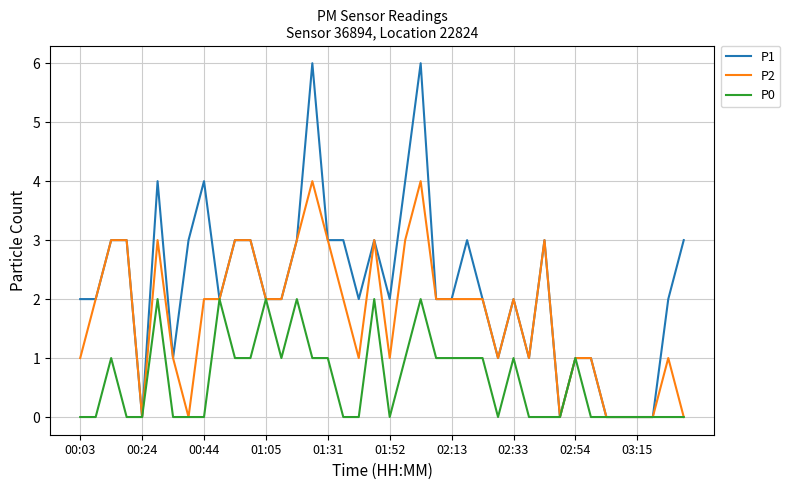

What are all the series names shown in the legend?

P1, P2, P0